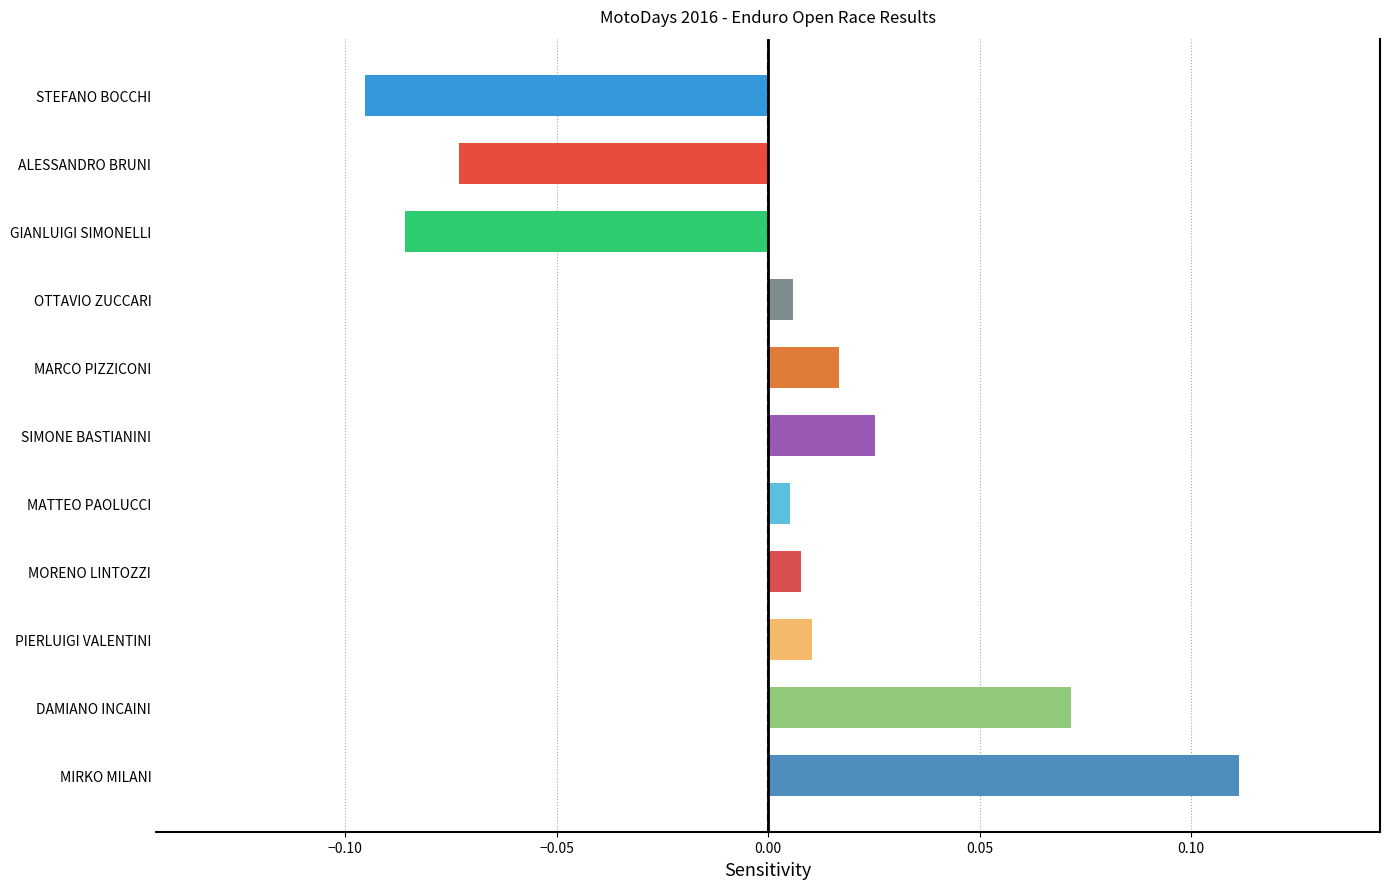

Between DAMIANO INCAINI and PIERLUIGI VALENTINI, which is larger?

DAMIANO INCAINI